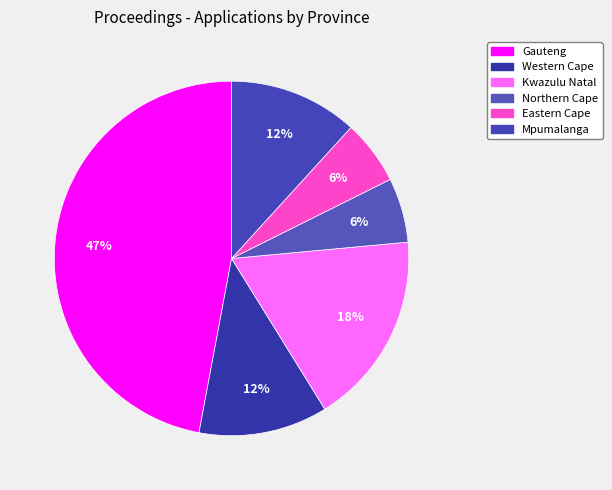

How many slices are in this pie chart?

6